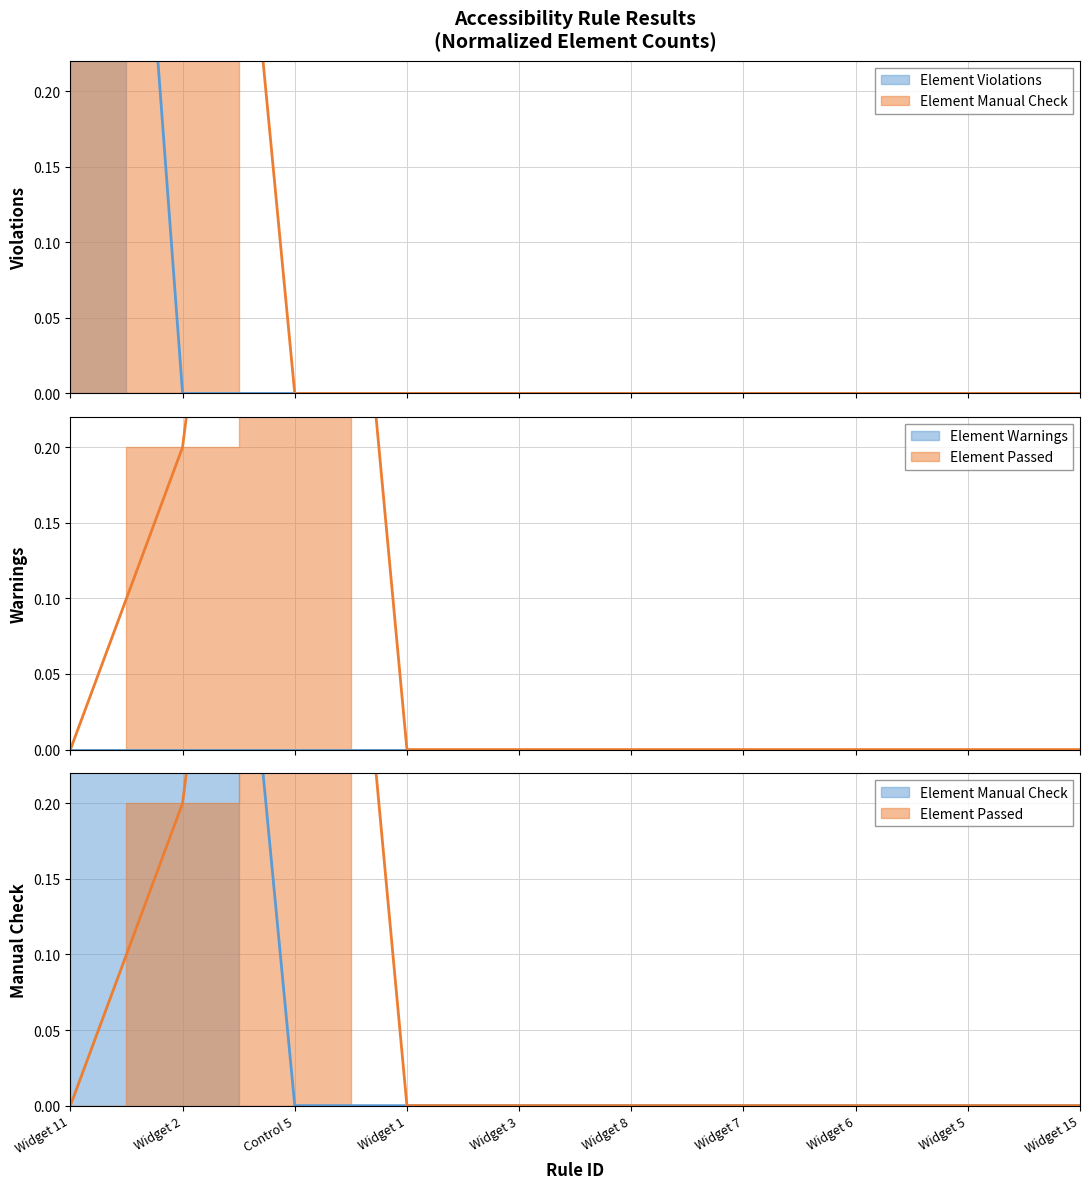

True or false: Element Passed has more than 2 points higher than both neighbors.

False